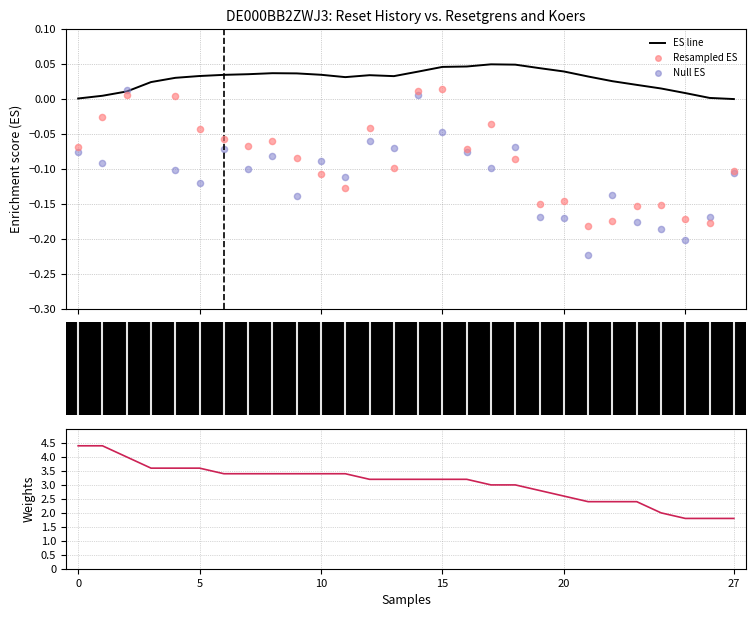

At how many categories does at least one series exceed 0?

28